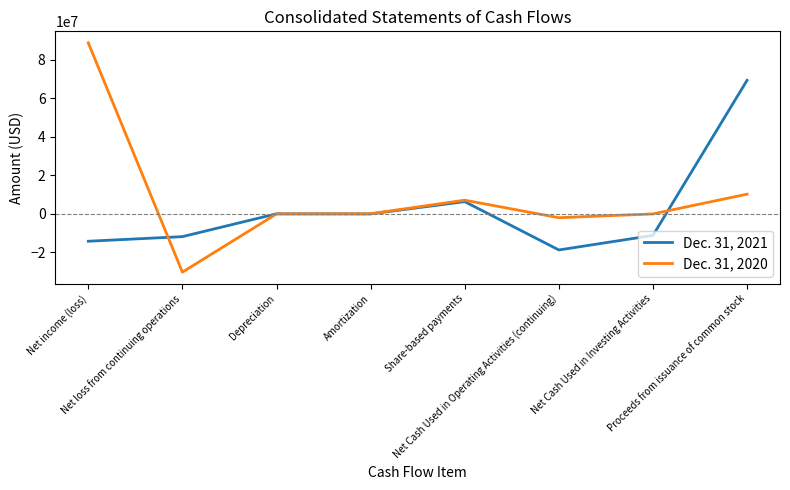

What is the maximum value for Dec. 31, 2021?

69430439